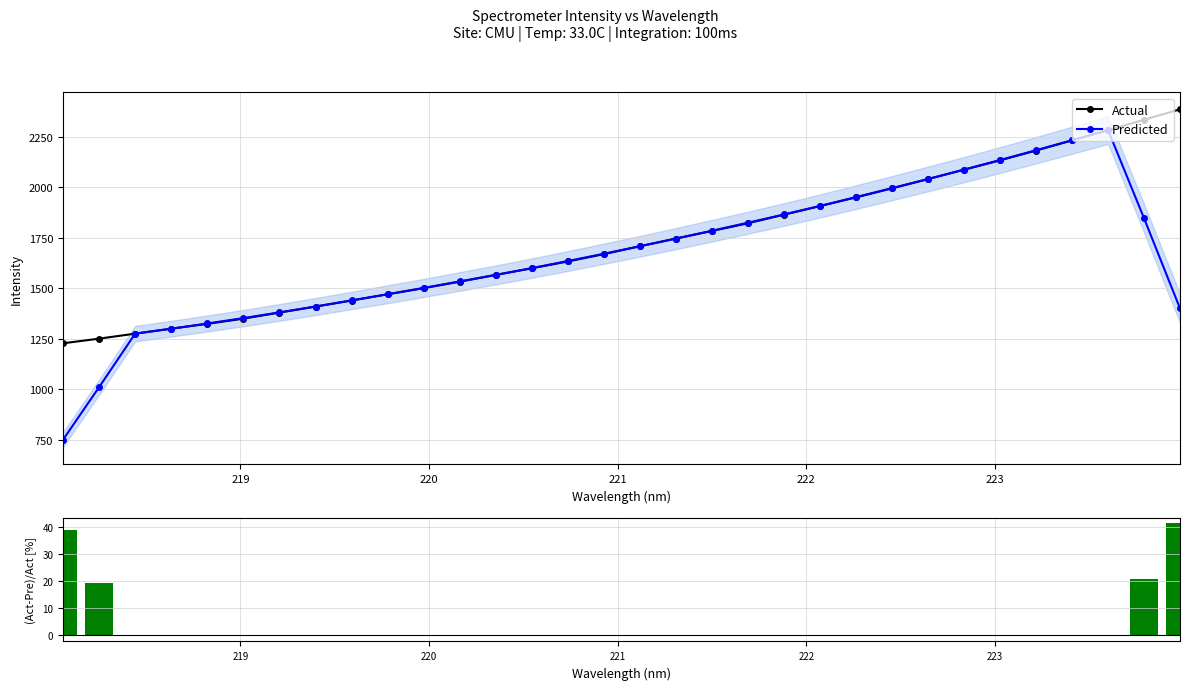

Which series has the largest total across all categories?

Actual